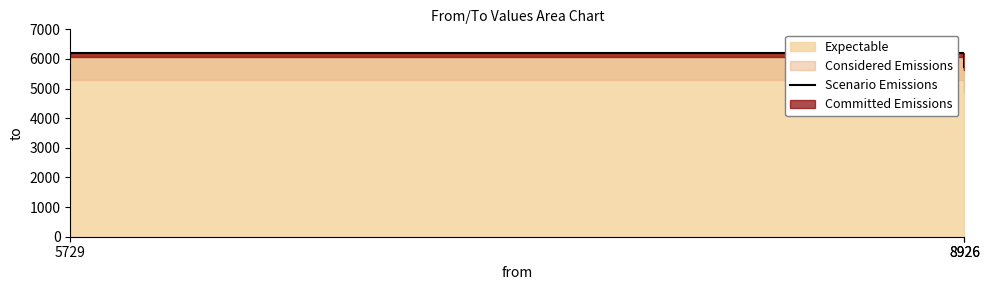

The value at 5729 is 6204. True or false?

True